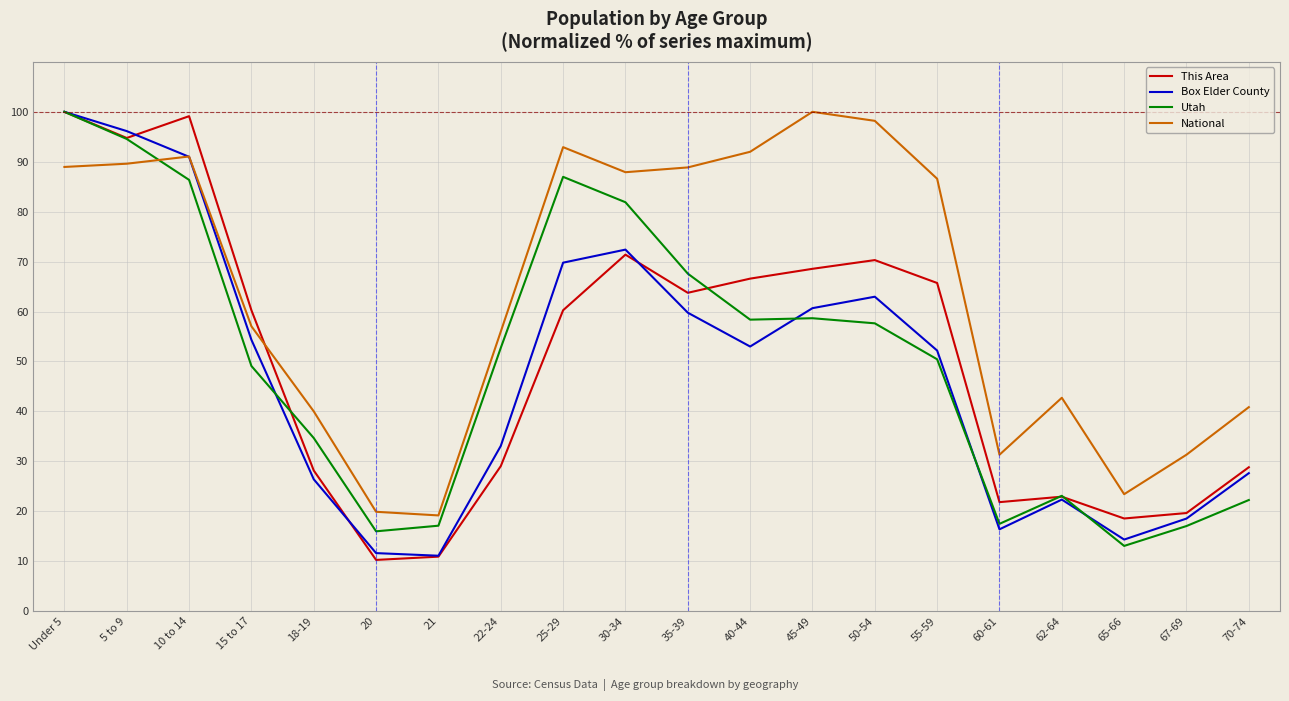

What is the minimum value shown in the chart?

10.3